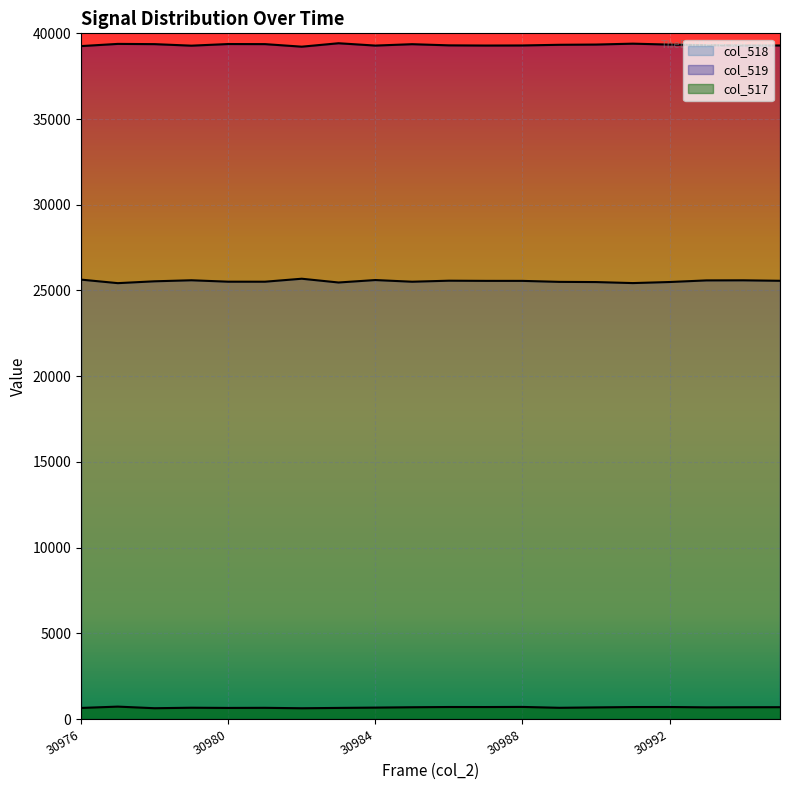

Reading left to right, transcribe all the data shown in this chart.

col_518: 30976=25633	30977=25427	30978=25535	30979=25595	30980=25512	30981=25511	30982=25685	30983=25465	30984=25608	30985=25510	30986=25570	30987=25560	30988=25559	30989=25502	30990=25490	30991=25431	30992=25493	30993=25587	30994=25592	30995=25565
col_519: 30976=39256	30977=39384	30978=39370	30979=39281	30980=39376	30981=39371	30982=39222	30983=39422	30984=39286	30985=39367	30986=39299	30987=39288	30988=39293	30989=39332	30990=39346	30991=39398	30992=39343	30993=39308	30994=39291	30995=39292
col_517: 30976=646	30977=724	30978=630	30979=659	30980=647	30981=653	30982=628	30983=648	30984=666	30985=687	30986=701	30987=699	30988=706	30989=655	30990=678	30991=699	30992=701	30993=681	30994=687	30995=690